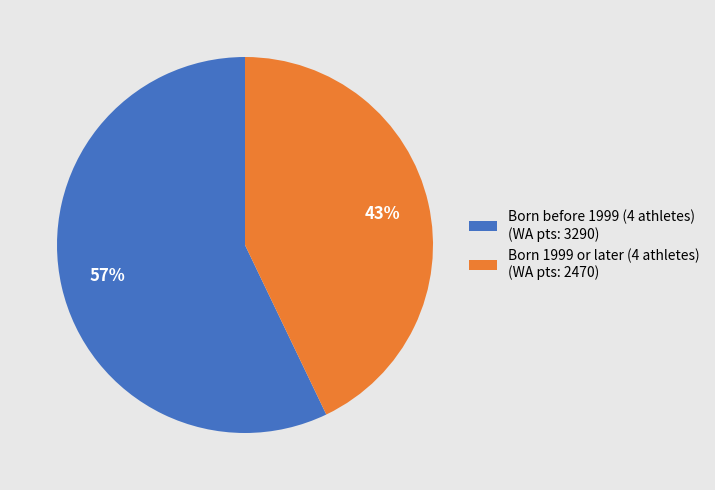

Which has a higher value, Born before 1999 (4 athletes) (WA pts: 3290) or Born 1999 or later (4 athletes) (WA pts: 2470)?

Born before 1999 (4 athletes) (WA pts: 3290)